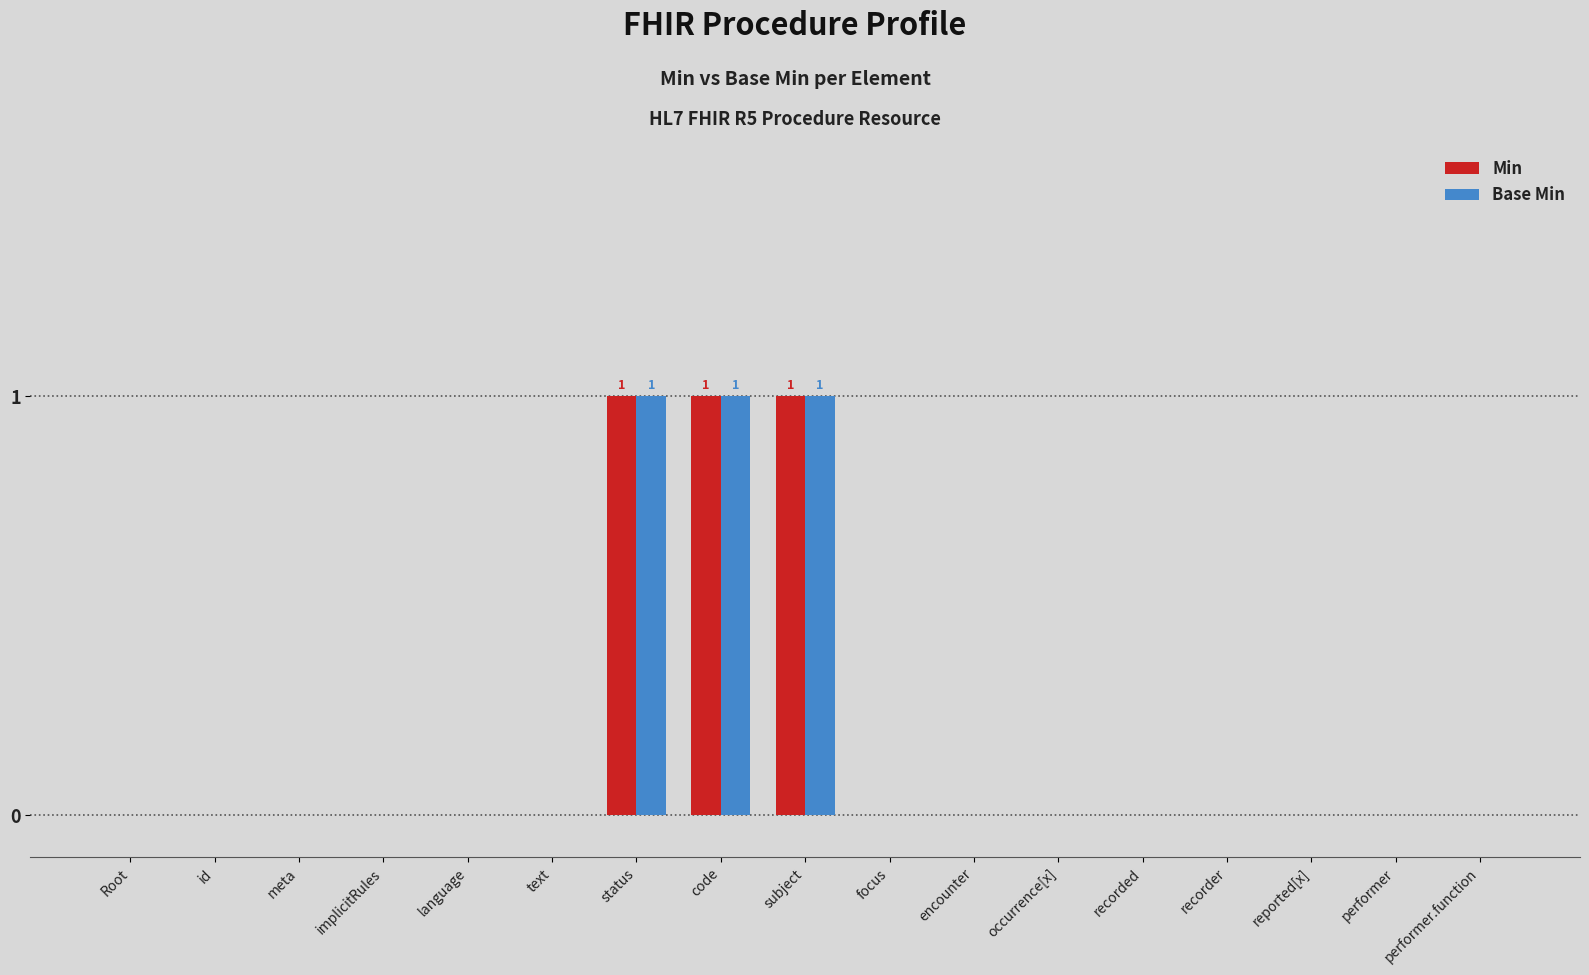

Reading right to left, extract all data points from this chart.

Min: performer.function=0	performer=0	reported[x]=0	recorder=0	recorded=0	occurrence[x]=0	encounter=0	focus=0	subject=1	code=1	status=1	text=0	language=0	implicitRules=0	meta=0	id=0	Root=0
Base Min: performer.function=0	performer=0	reported[x]=0	recorder=0	recorded=0	occurrence[x]=0	encounter=0	focus=0	subject=1	code=1	status=1	text=0	language=0	implicitRules=0	meta=0	id=0	Root=0